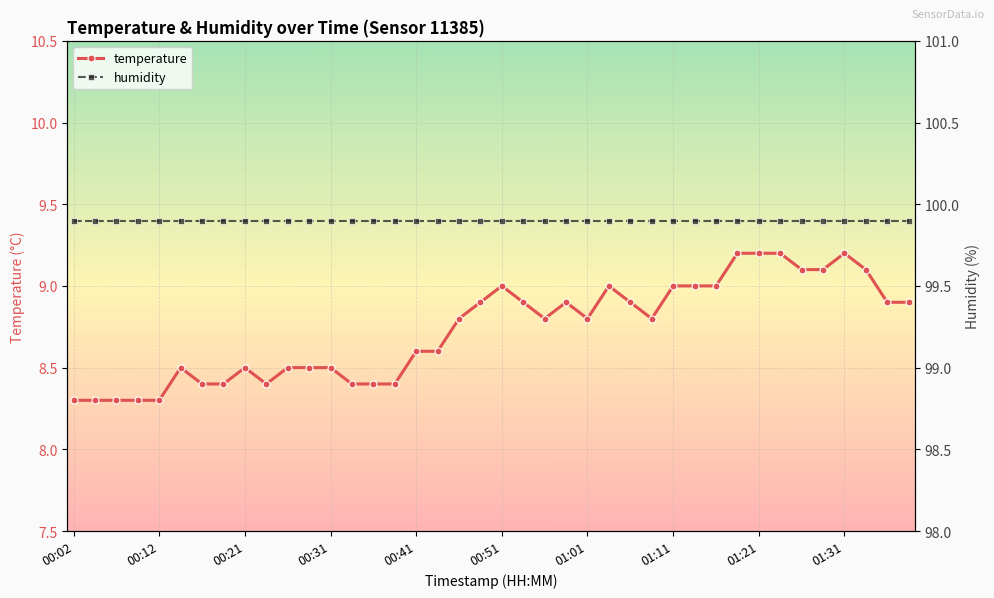

At which label does humidity reach its minimum?

00:02